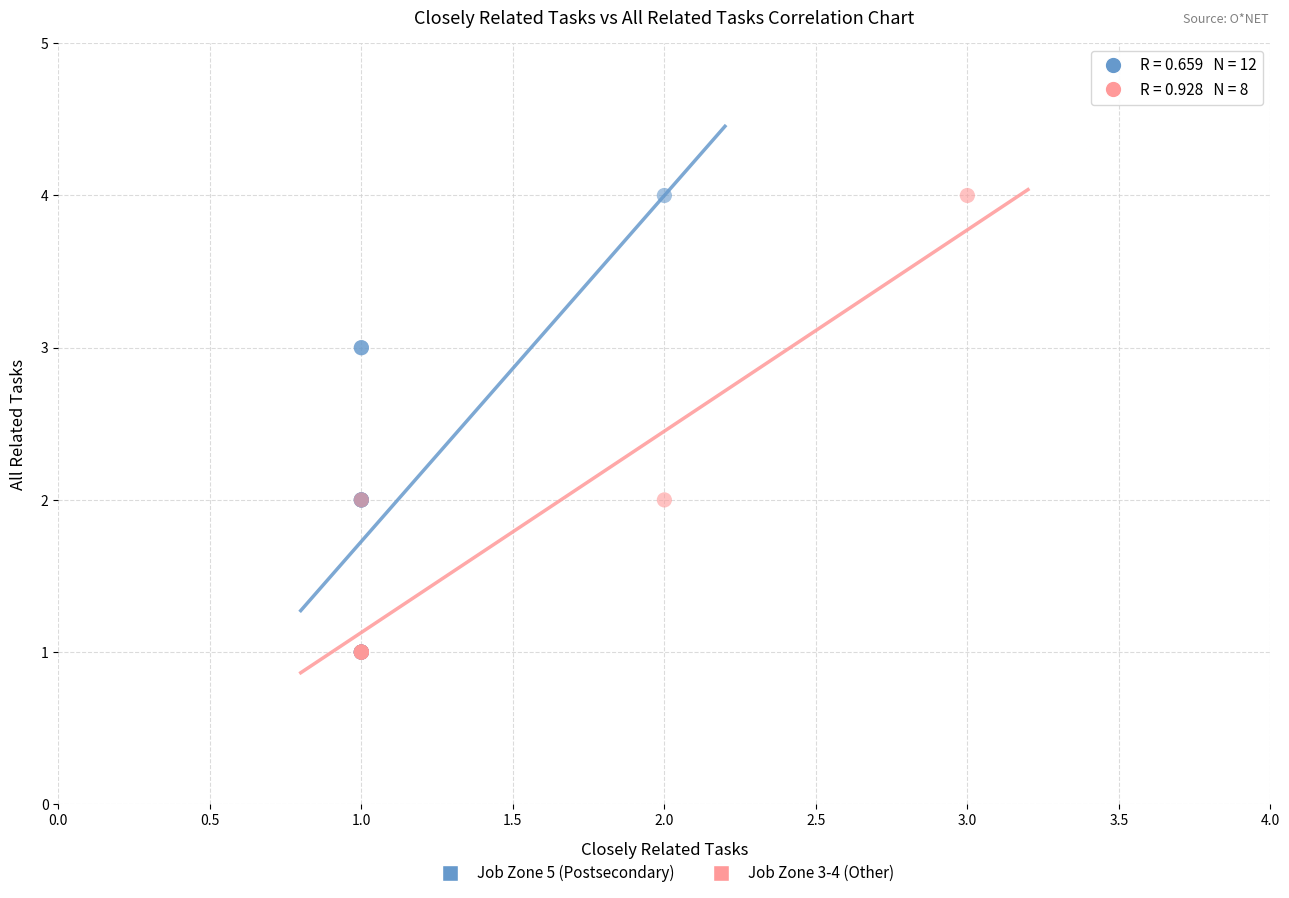

What are all the series names shown in the legend?

Job Zone 5 (Postsecondary), Job Zone 3-4 (Other)